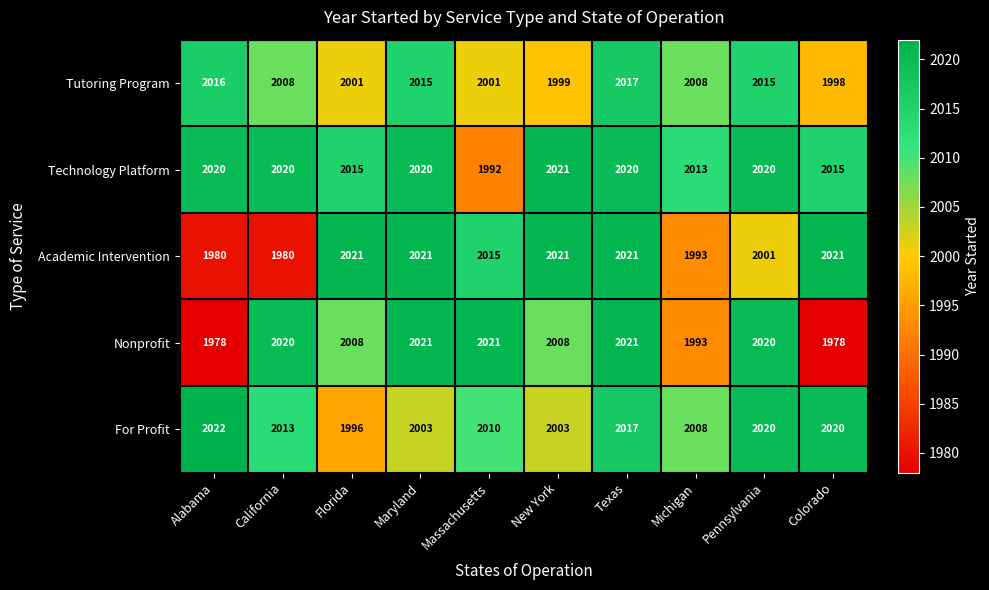

The value of Technology Platform at Pennsylvania is 2020. True or false?

True